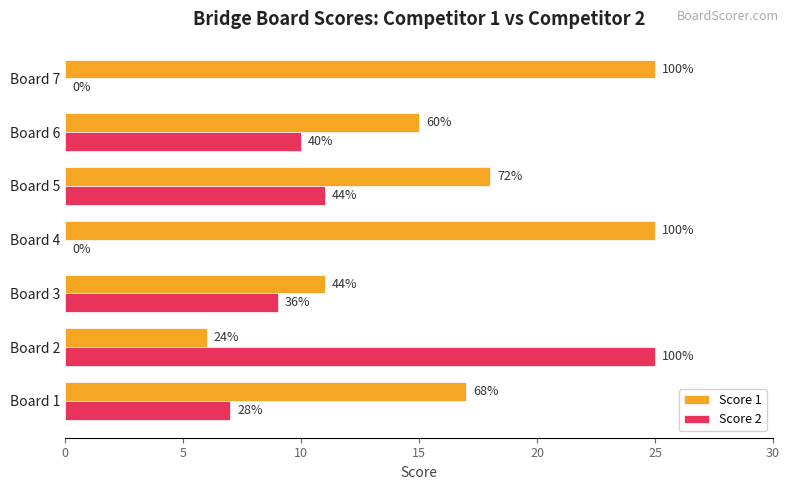

What are all the series names shown in the legend?

Score 1, Score 2